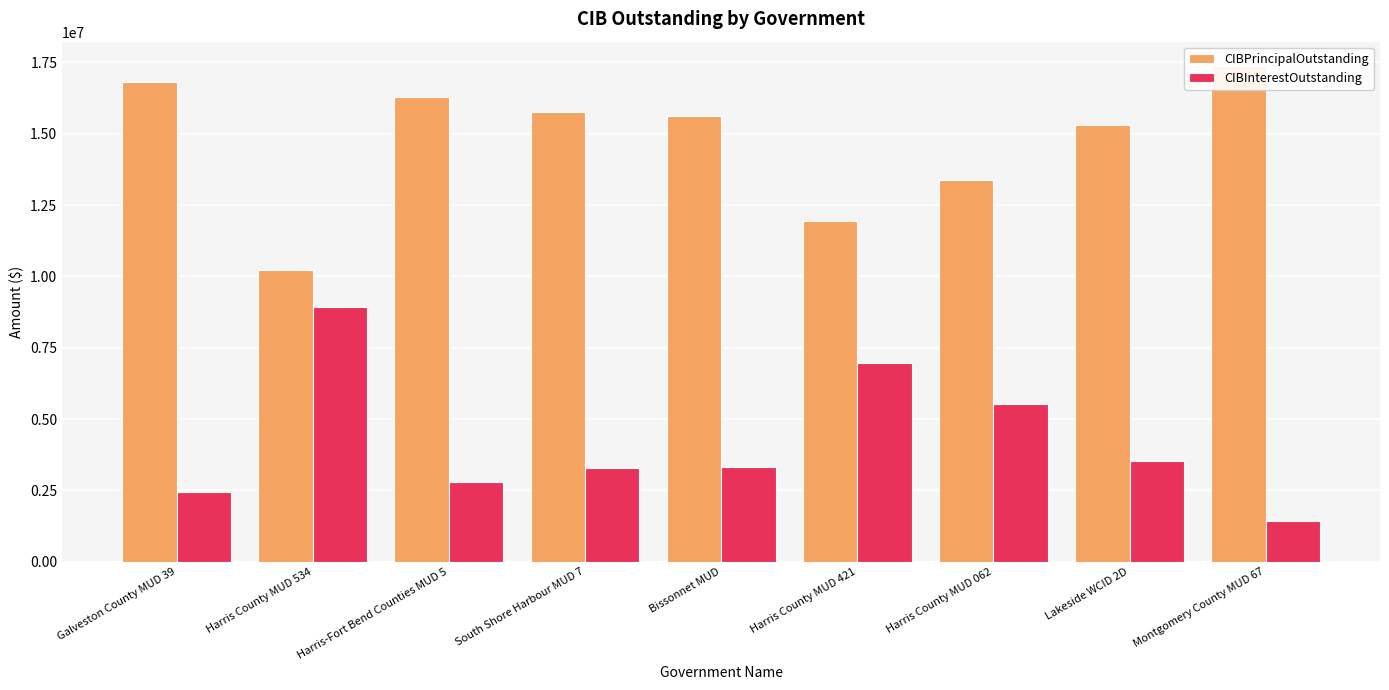

Which category has the lowest value in the CIBPrincipalOutstanding series?

Harris County MUD 534